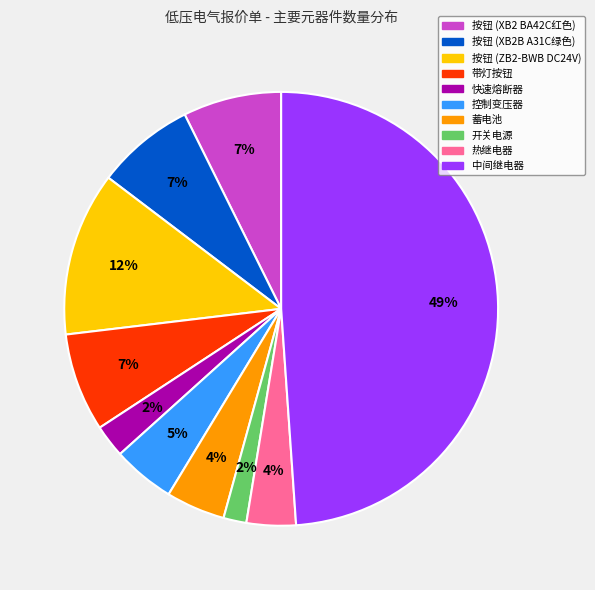

Combined, do 带灯按钮 and 控制变压器 account for over 50%?

No